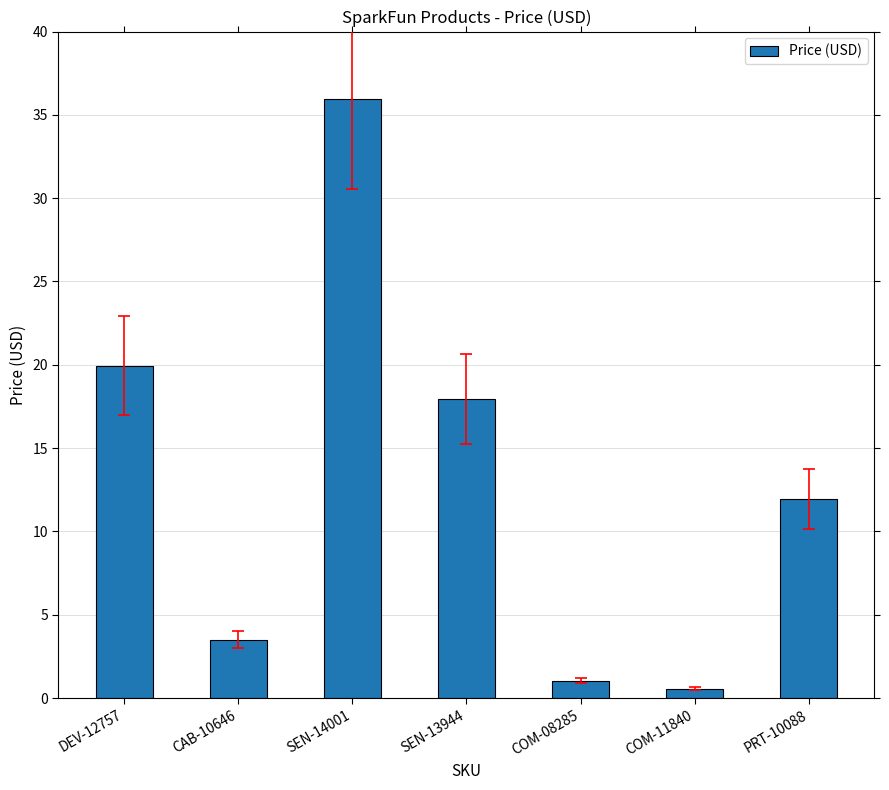

Is it true that the value at DEV-12757 is 33.1?

False